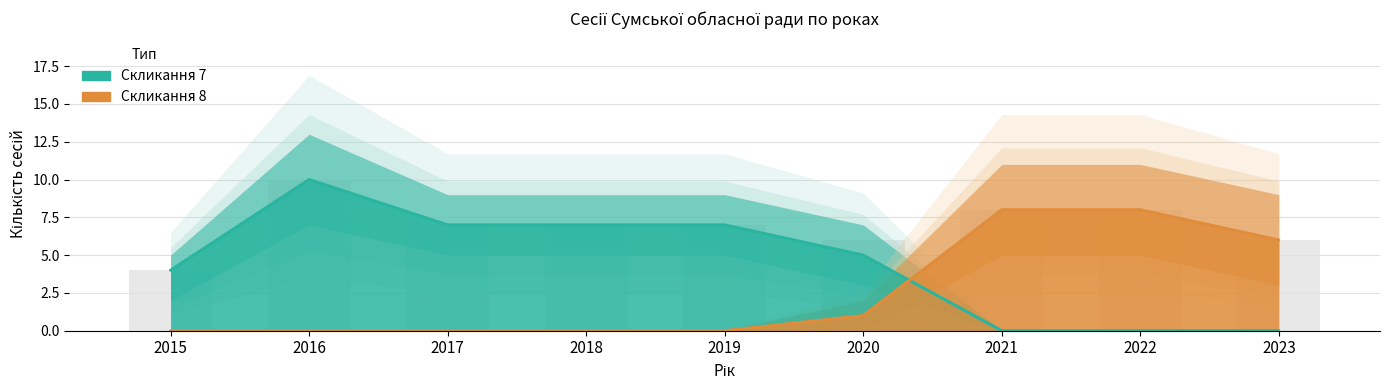

What are all the series names shown in the legend?

Скликання 7, Скликання 8